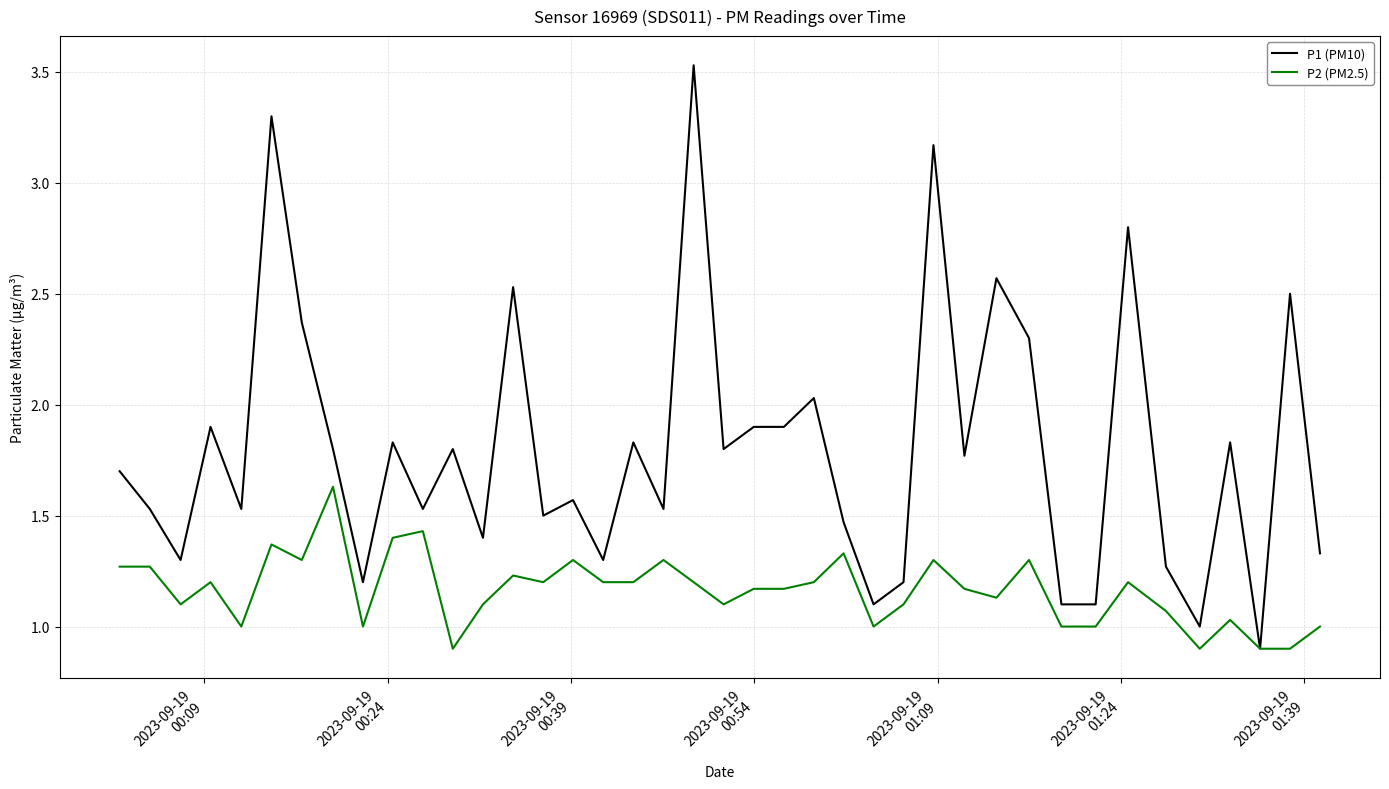

What is the lowest value of the P1 (PM10) series?

0.9